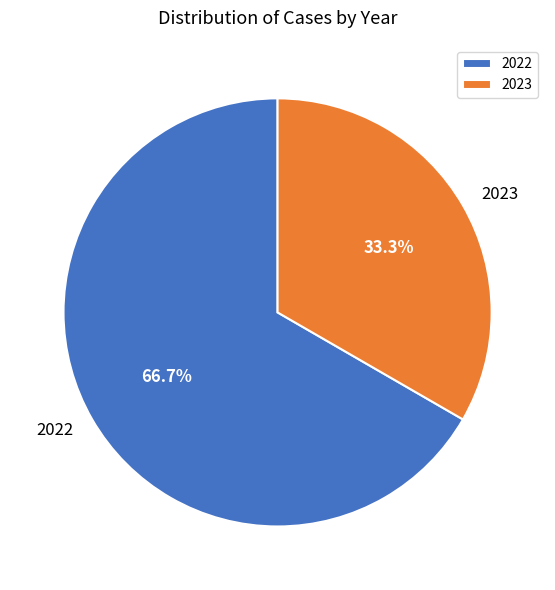

Rank the categories by value from lowest to highest.

2023, 2022